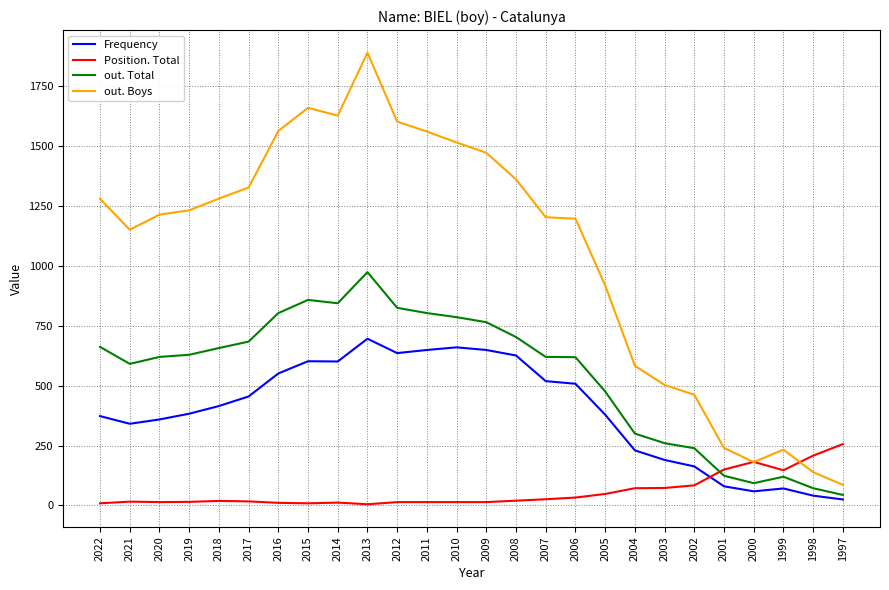

Is it true that out. Total equals 619 at 2006?

True